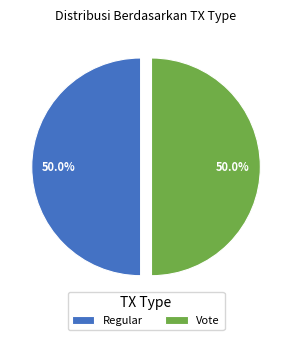

The Regular slice represents 15% of the pie. True or false?

False